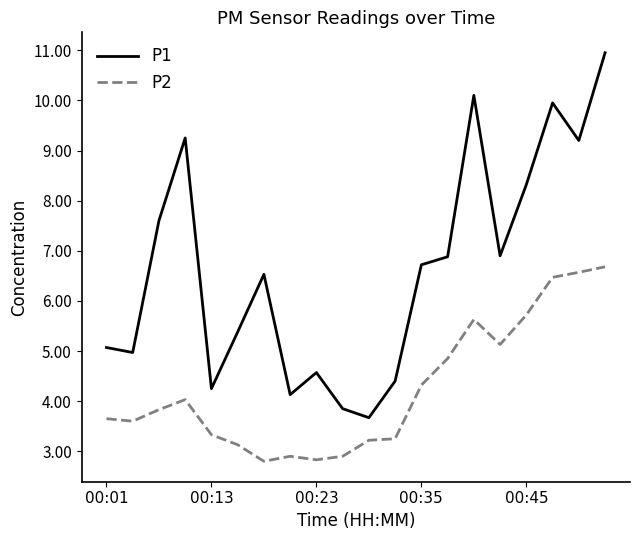

What is the lowest value of the P1 series?

3.7